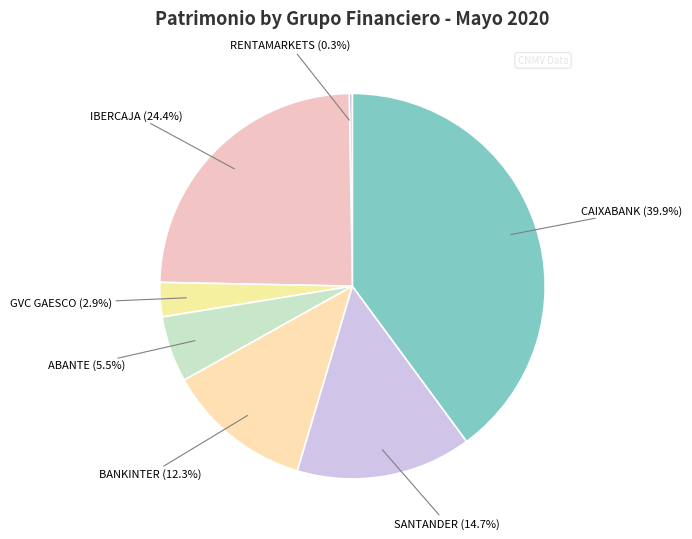

How many segments does this pie chart have?

7